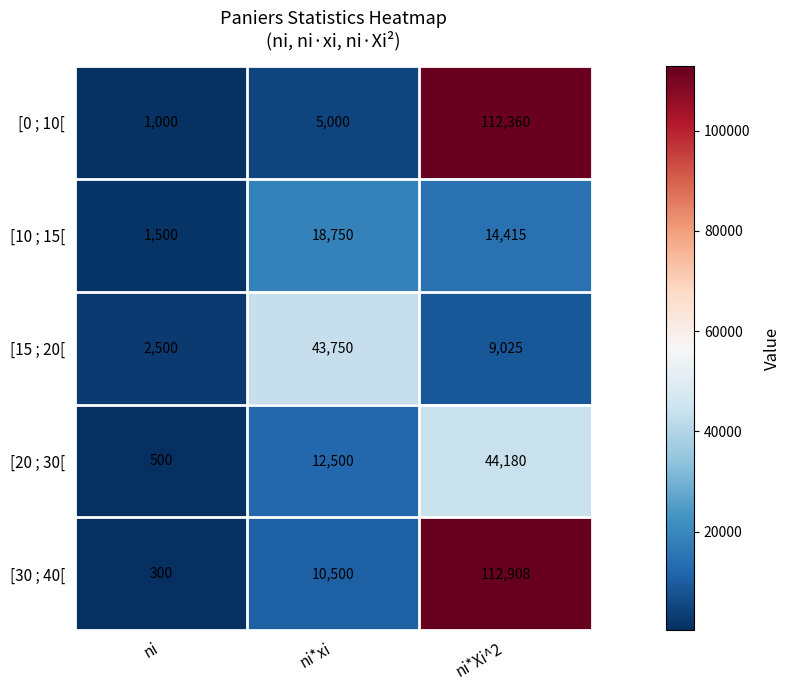

The [20 ; 30[ series shows 875 at ni. True or false?

False